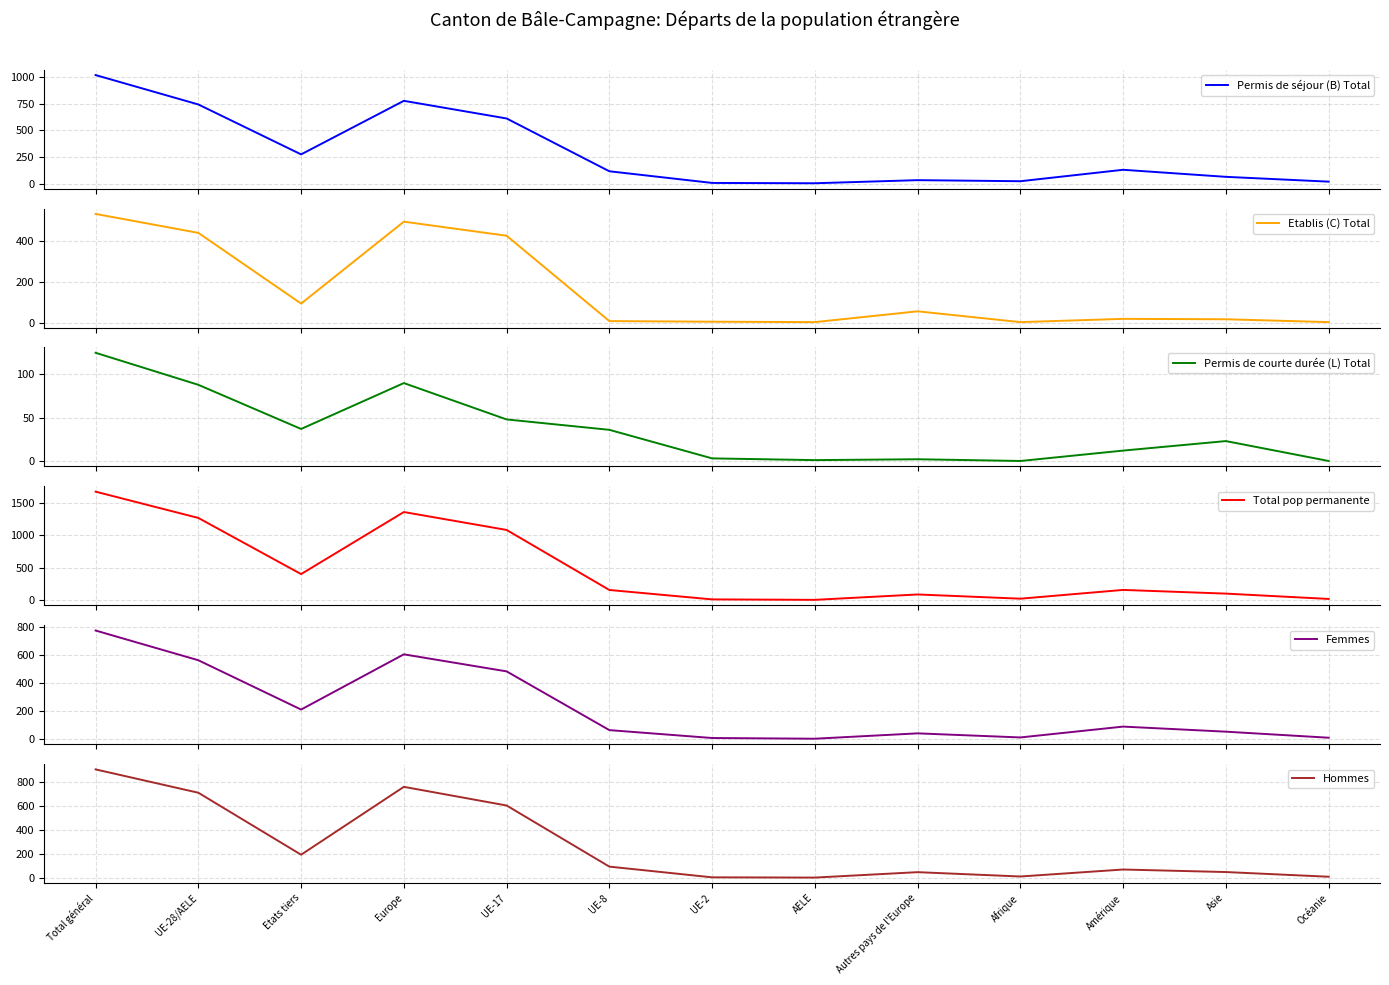

True or false: Permis de séjour (B) Total and Total pop permanente intersect in this chart.

False